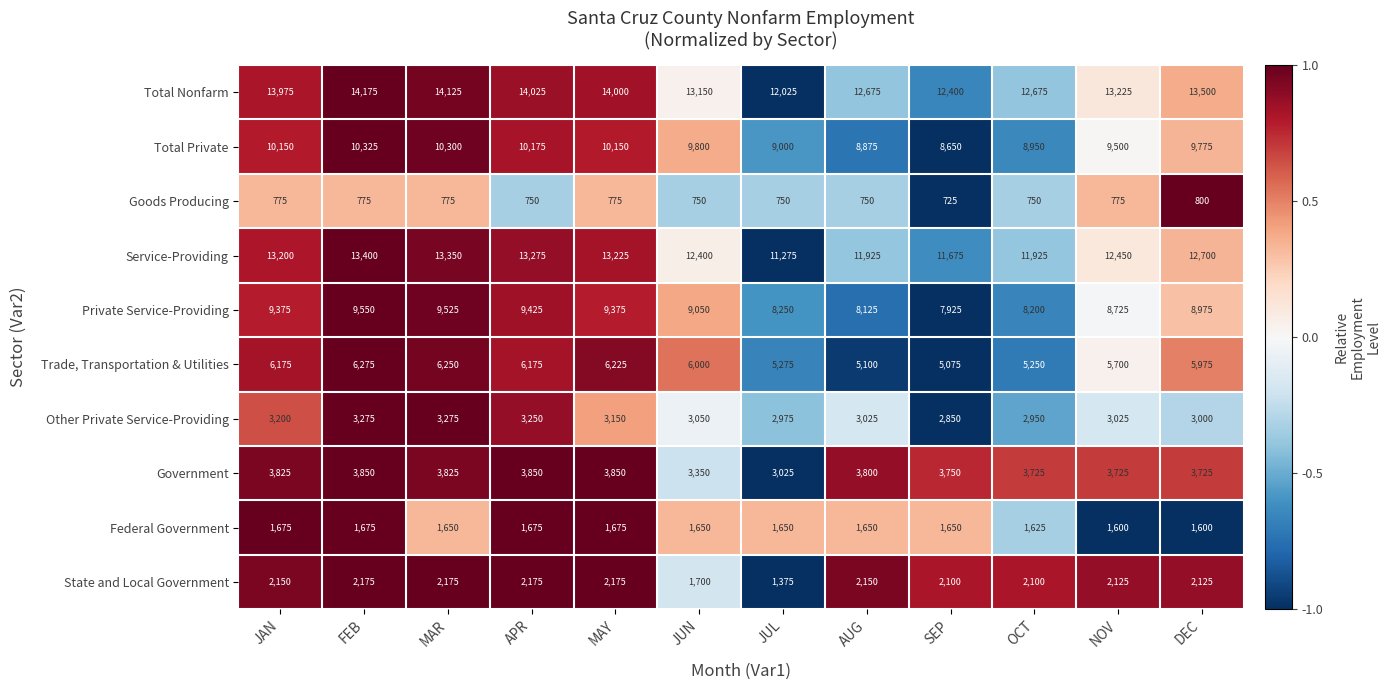

What is the difference between the Goods Producing values at MAY and JUN?

25